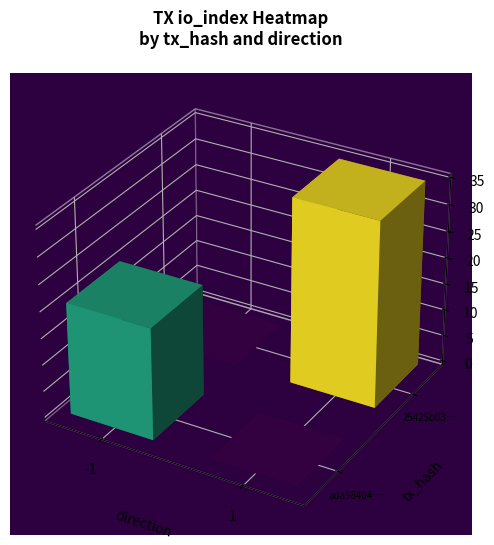

Is it true that ada58404b9aee48f9bbb66f4eb2549f2e2b5cea equals -1 at direction?

False